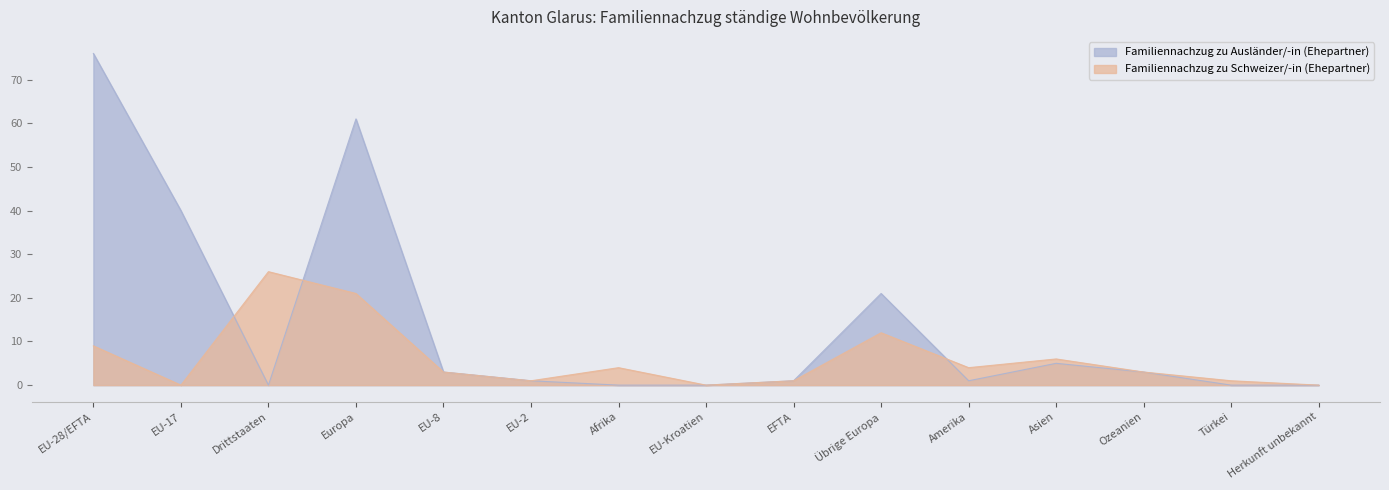

What is the difference between the Familiennachzug zu Ausländer/-in (Ehepartner) values at Übrige Europa and Herkunft unbekannt?

21